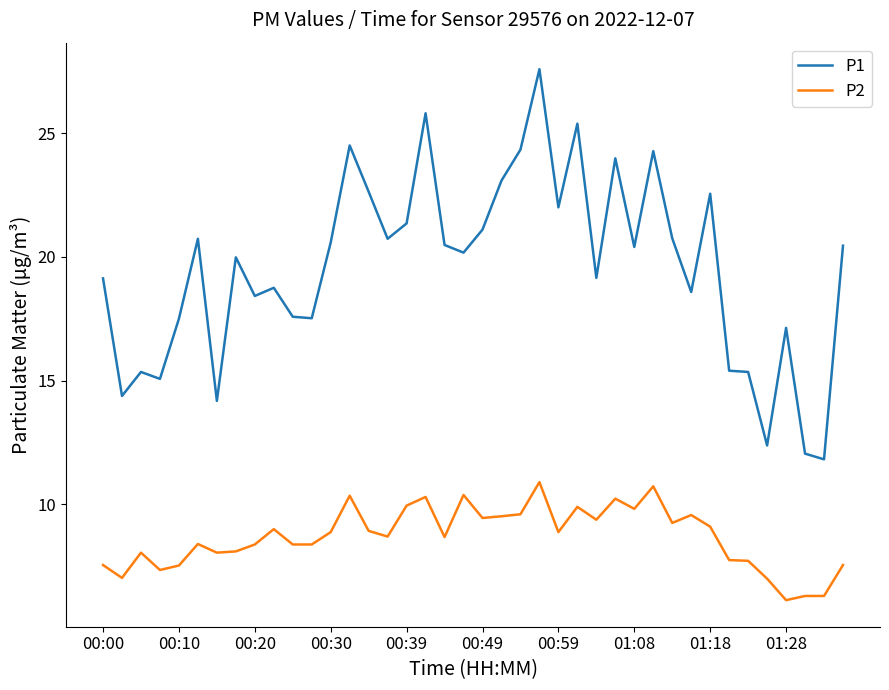

True or false: P1 and P2 intersect in this chart.

False